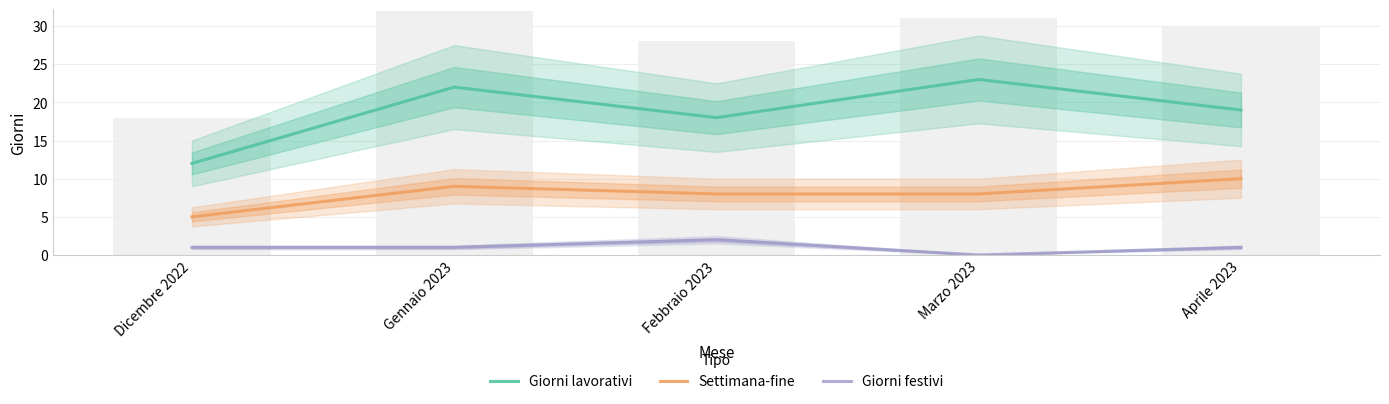

What is the difference between the highest and lowest values at Dicembre 2022?

11